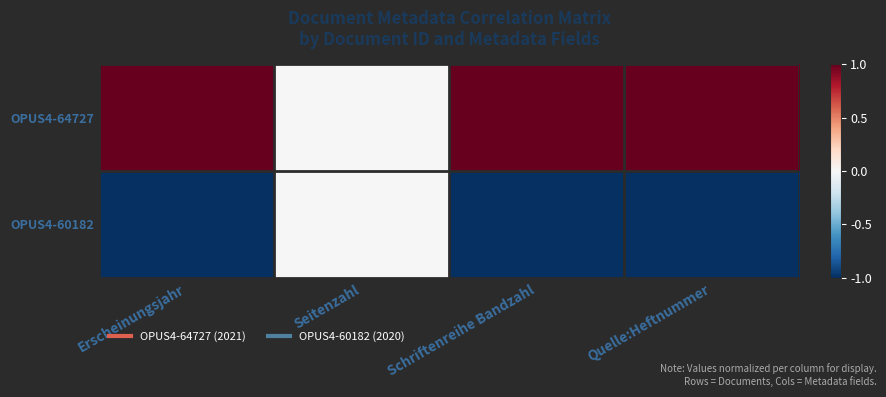

Which label corresponds to the smallest value in the chart?

Erscheinungsjahr